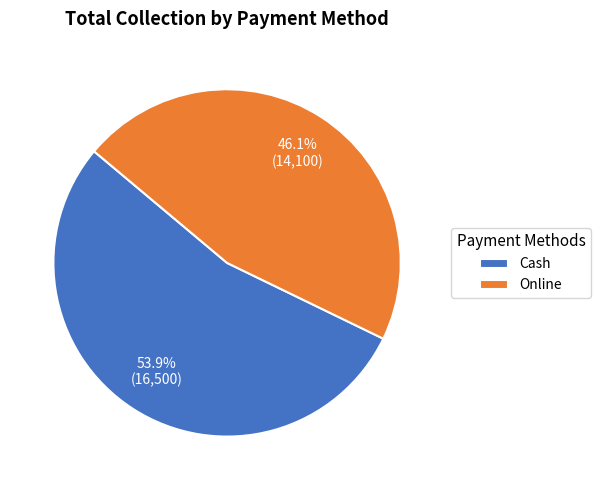

To the nearest percent, what percentage of the pie is Cash?

54%